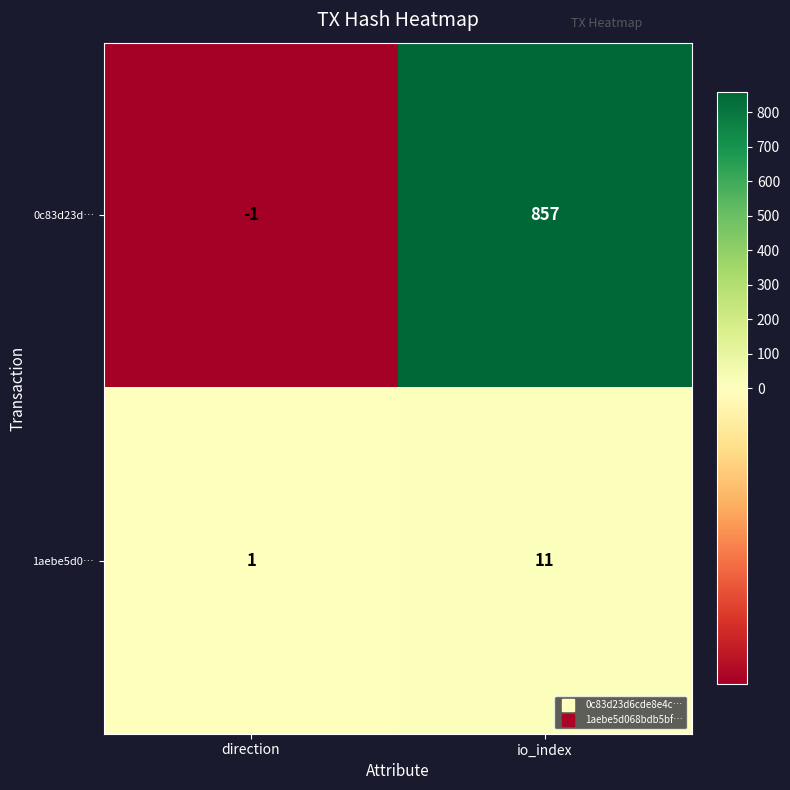

True or false: 0c83d23d… has a value of 0 at direction.

False